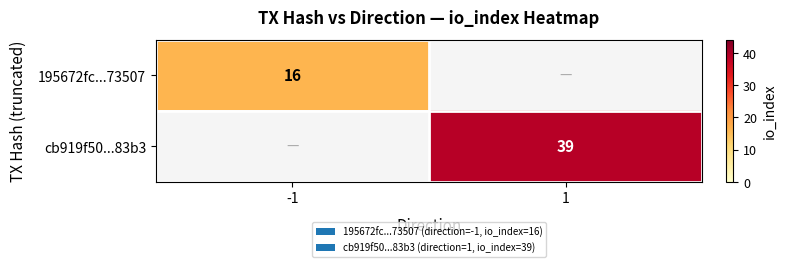

The value of 195672fc...73507 at -1 is 16. True or false?

True